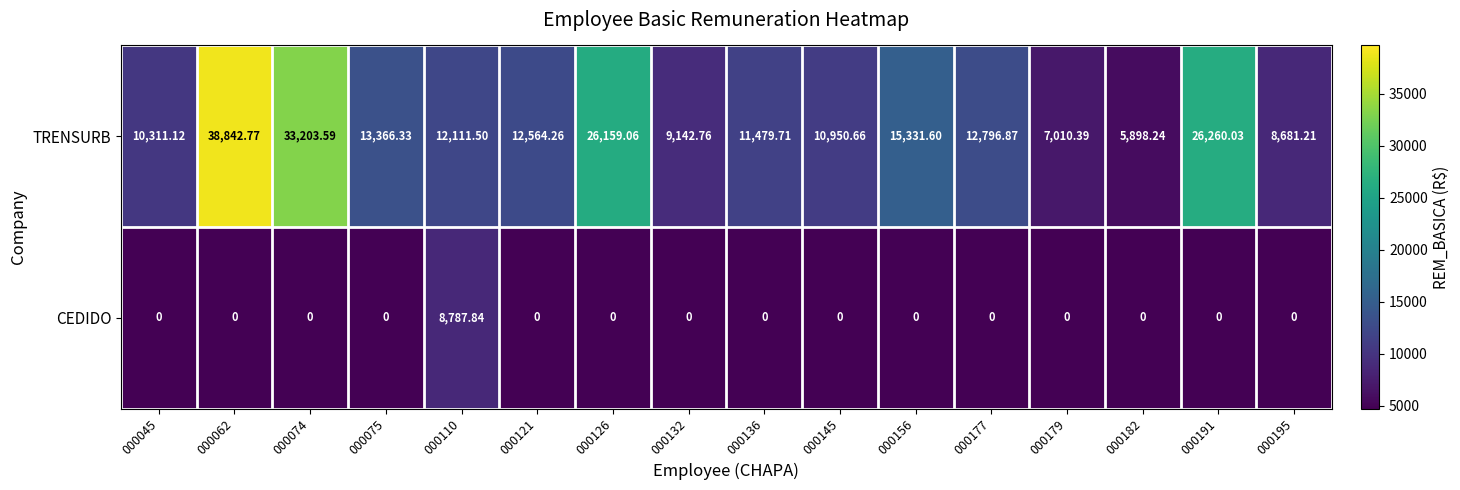

Which series has the largest total across all categories?

TRENSURB